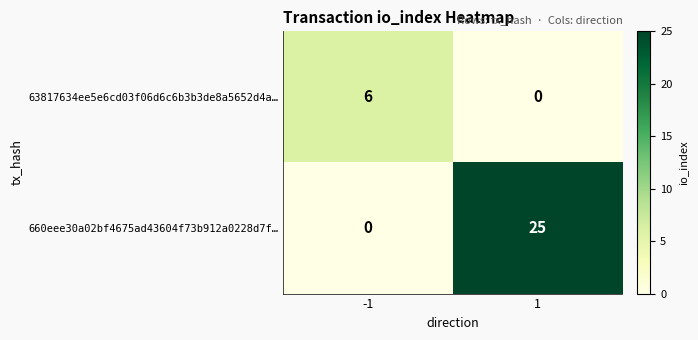

What is the spread (max minus min) of values at 1?

25